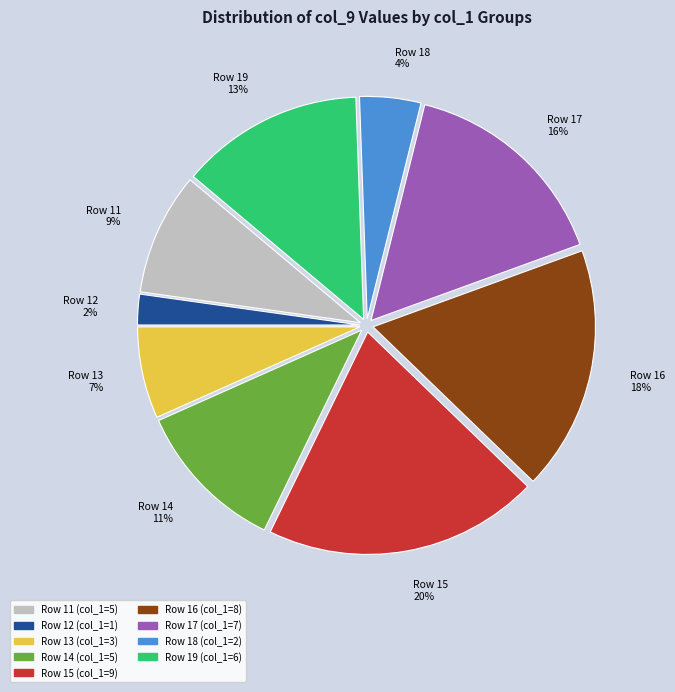

To the nearest percent, what is the difference between the Row 13 7% and Row 14 11% slice percentages?

4%